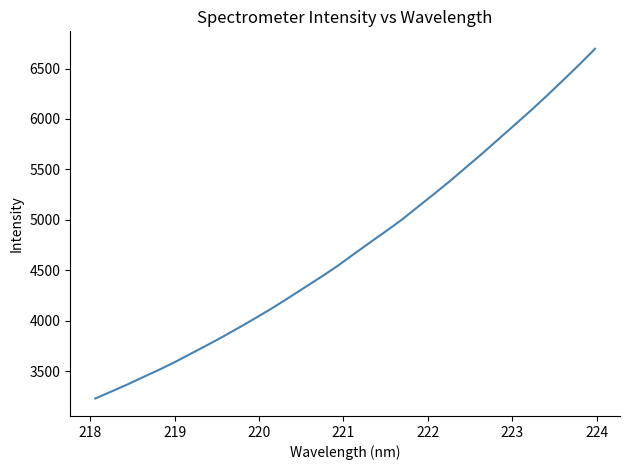

What is the difference between the maximum and minimum values?

3467.9